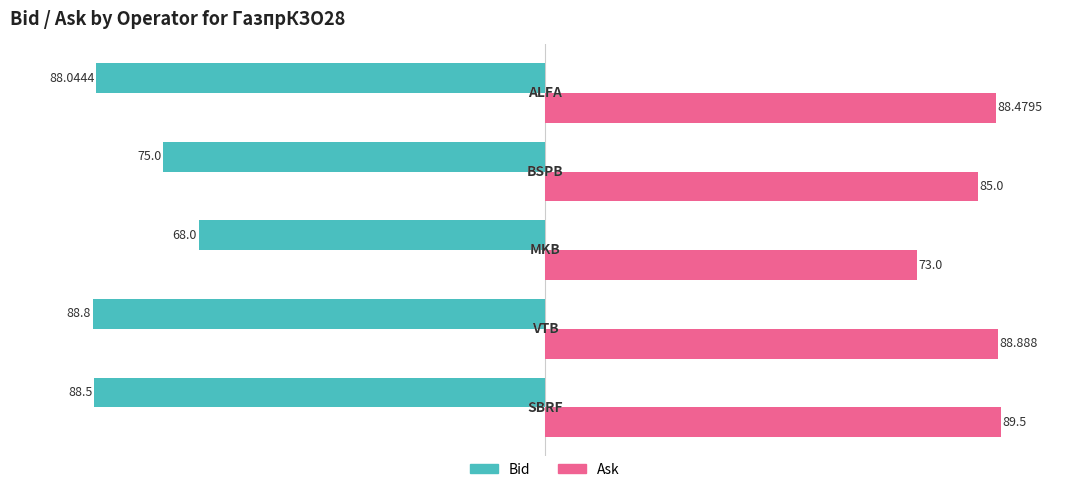

How many distinct data groups are displayed?

2